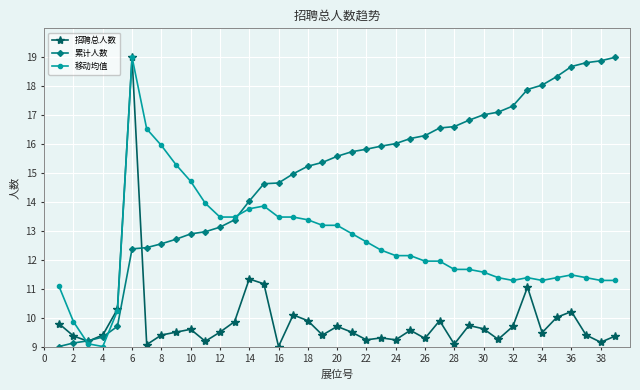

How many categories are shown in the chart?

39